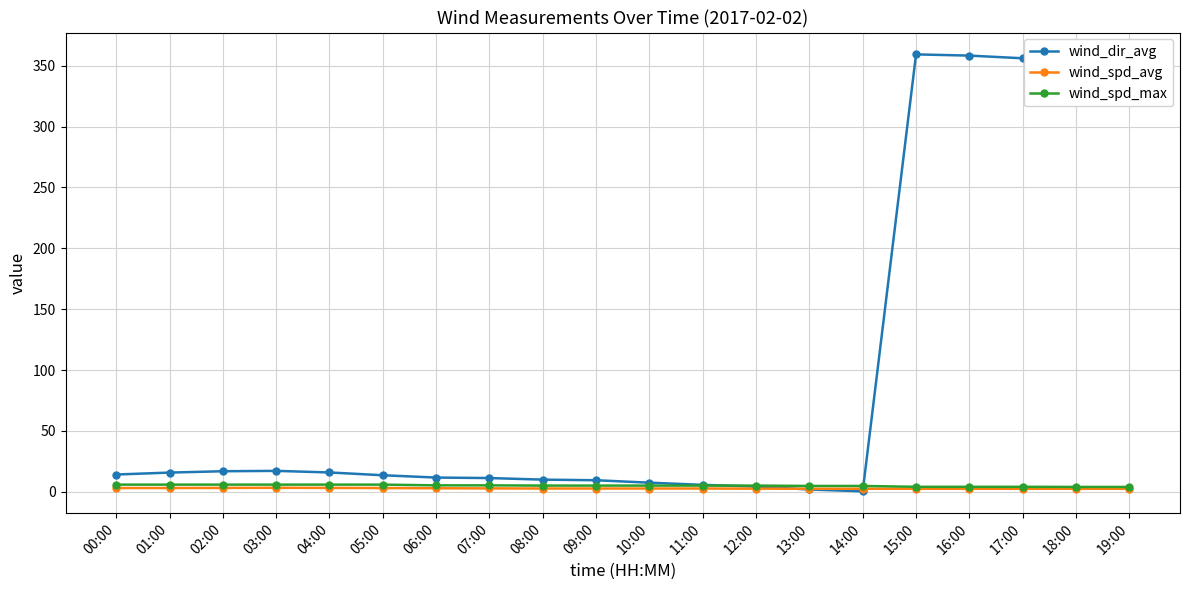

What is the label of the 14th point from the left?

13:00